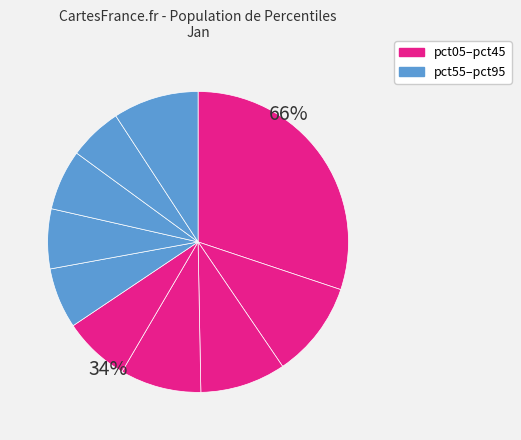

Is the sum of pct25 and pct65 greater than half?

No